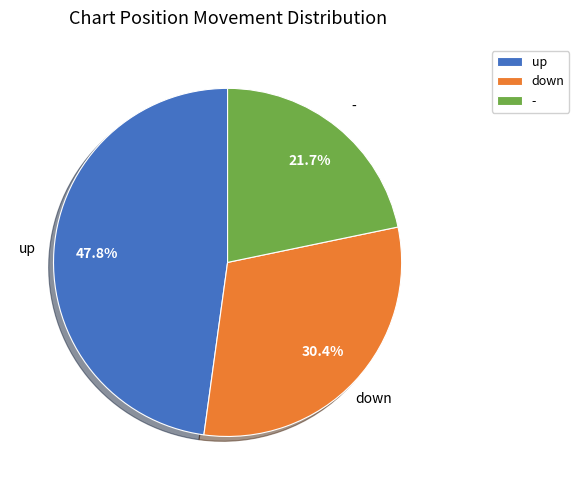

Which has a higher value, - or down?

down